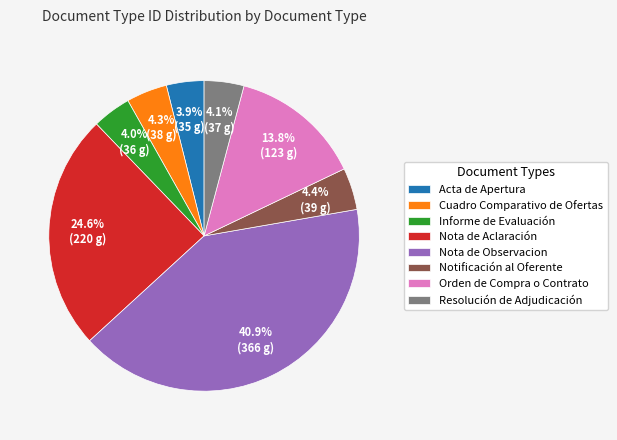

True or false: Notificación al Oferente accounts for 4% of the total.

True